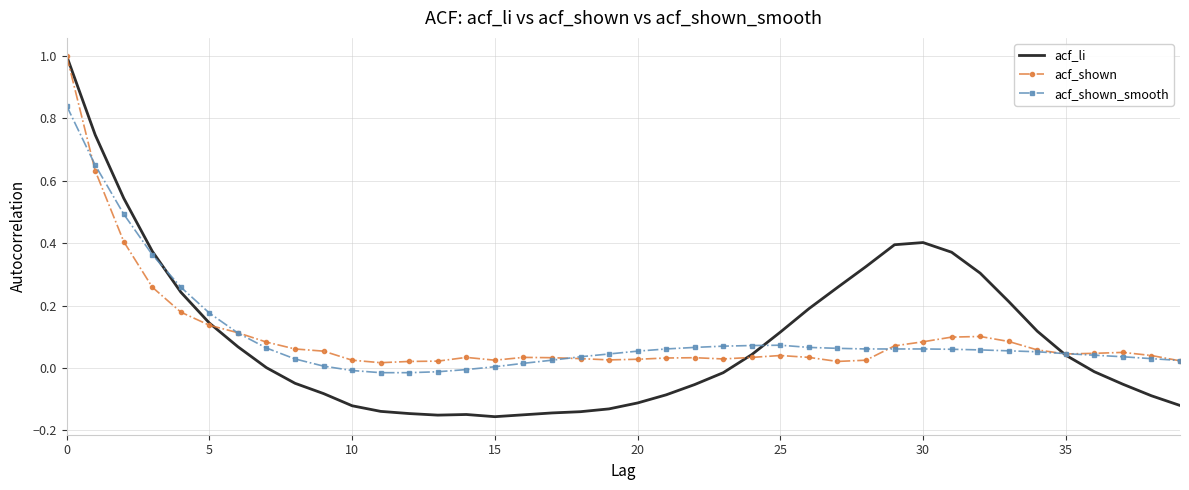

Which series has the largest range (max minus min)?

acf_li